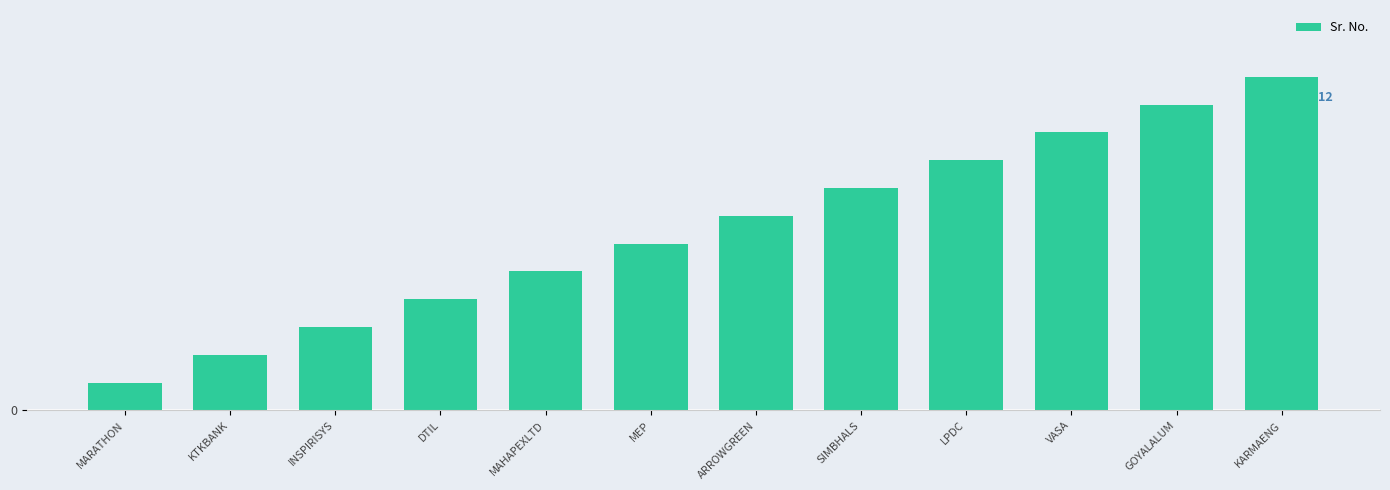

Reading right to left, list all the values displayed in this chart.

KARMAENG=12	GOYALALUM=11	VASA=10	LPDC=9	SIMBHALS=8	ARROWGREEN=7	MEP=6	MAHAPEXLTD=5	DTIL=4	INSPIRISYS=3	KTKBANK=2	MARATHON=1